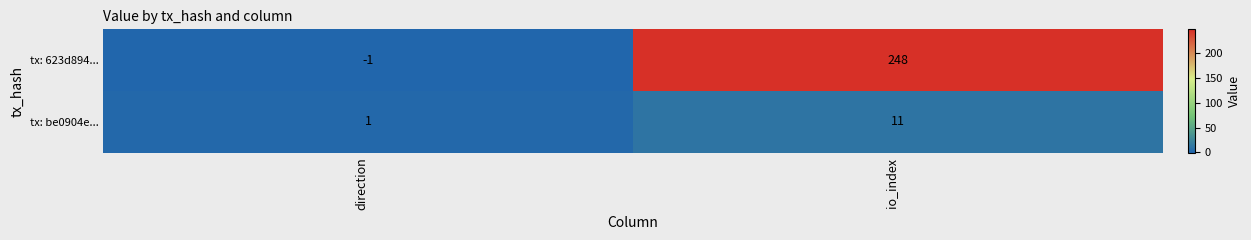

Rank the series by their maximum value, from lowest to highest.

tx: be0904e..., tx: 623d894...